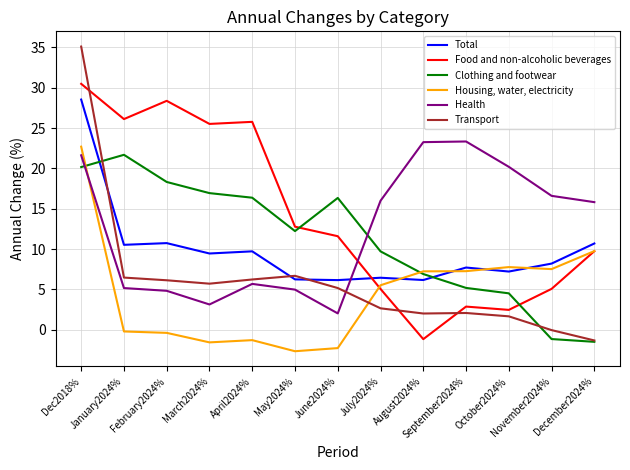

What is the maximum value for Health?

23.3